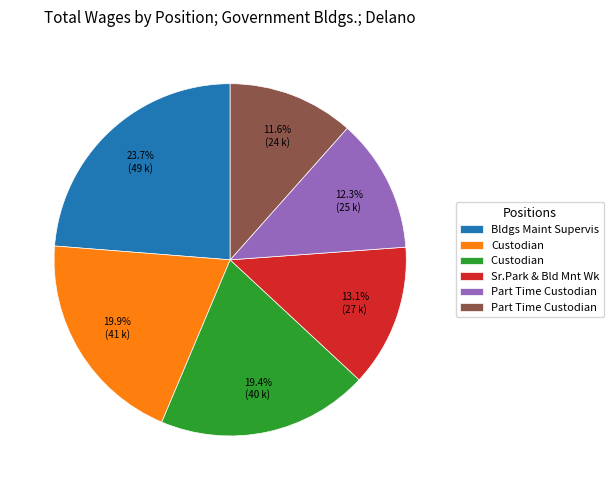

Does any single category account for the majority?

No